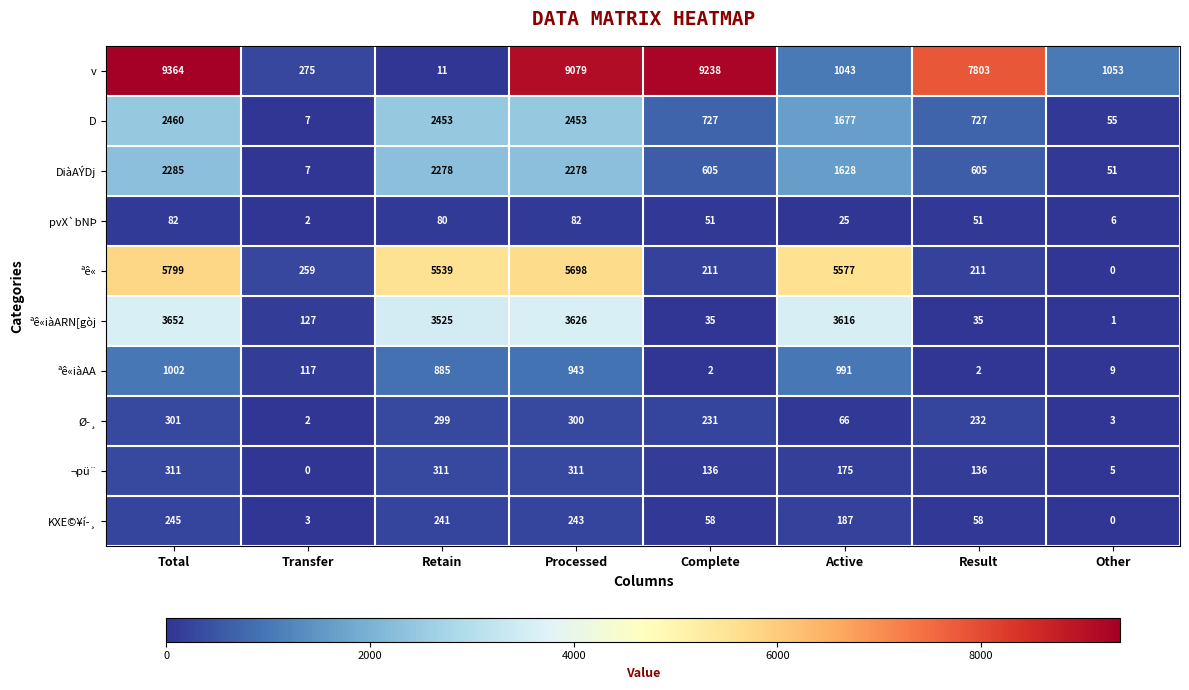

Which category has the highest value in the KXE©¥í­¸ series?

Total